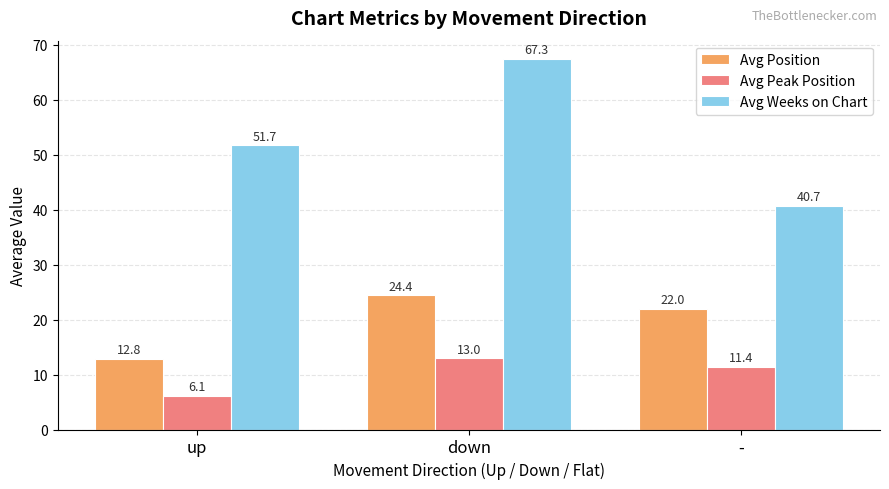

At which category is the sum across all series the highest?

down